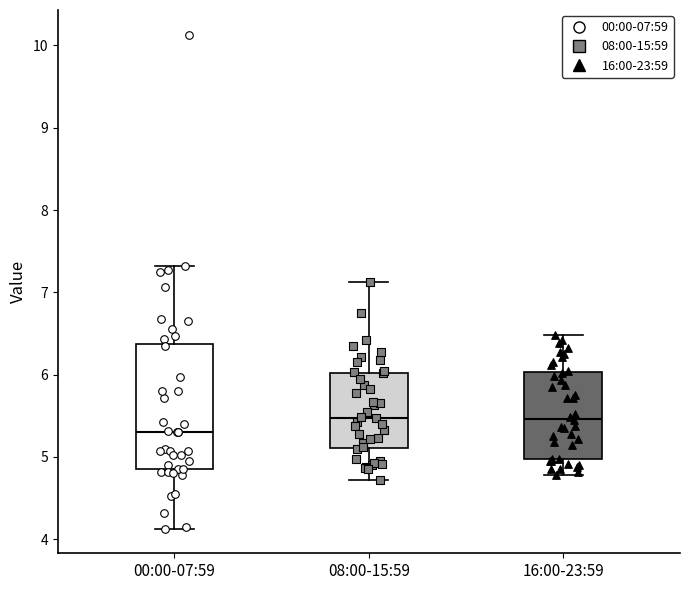

Which box has the lowest median line?

00:00-07:59